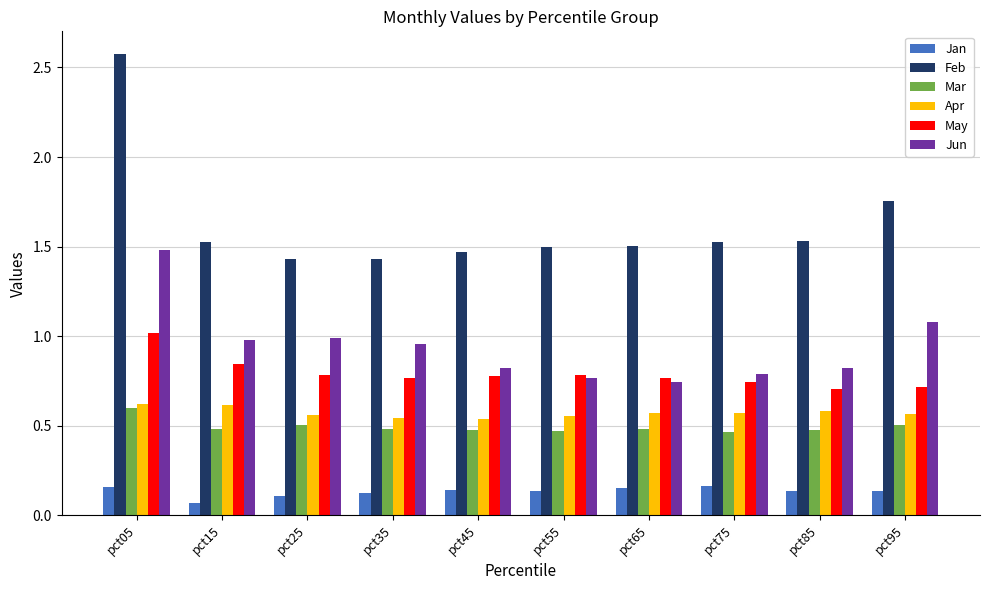

At which category is the sum across all series the highest?

pct05